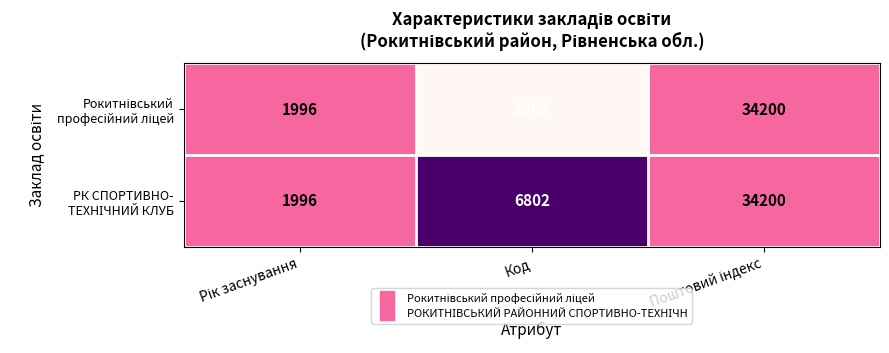

Count the number of data series in this chart.

2